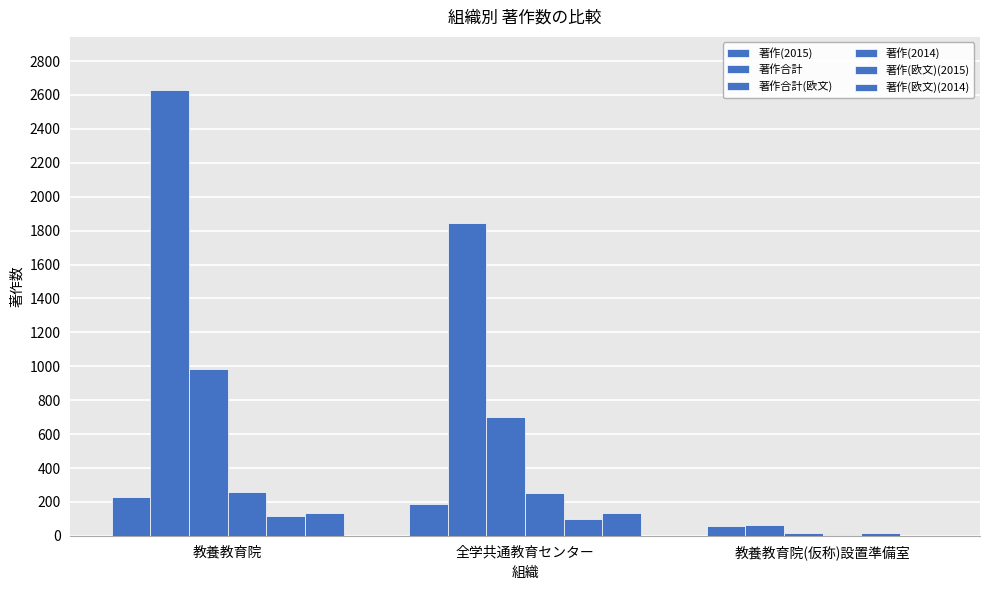

Which category has the lowest value in the 著作合計(欧文) series?

教養教育院(仮称)設置準備室